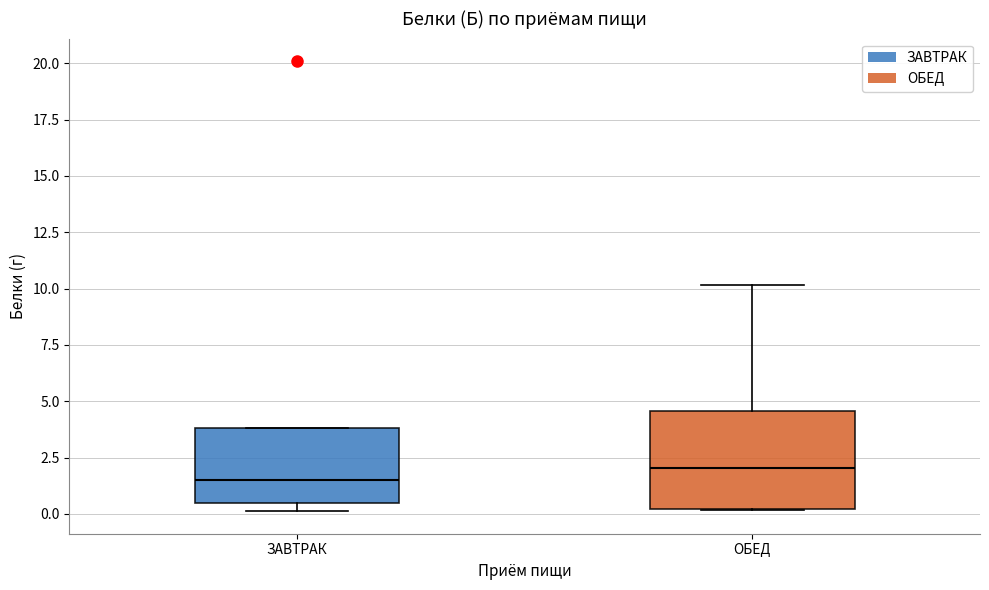

Which box is the tallest, from its lower edge to its upper edge?

ОБЕД